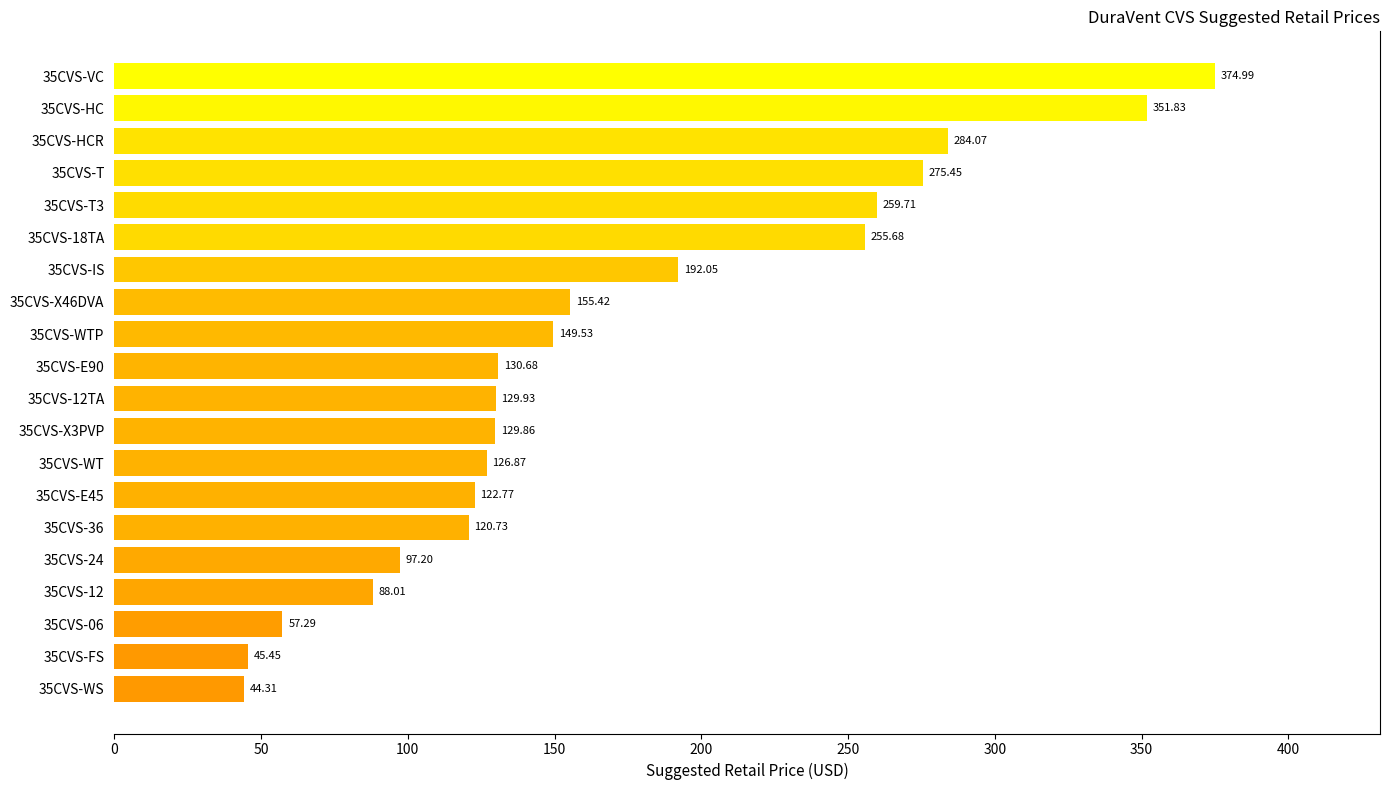

What is the change in value from 35CVS-HC to 35CVS-WT?

-225.0